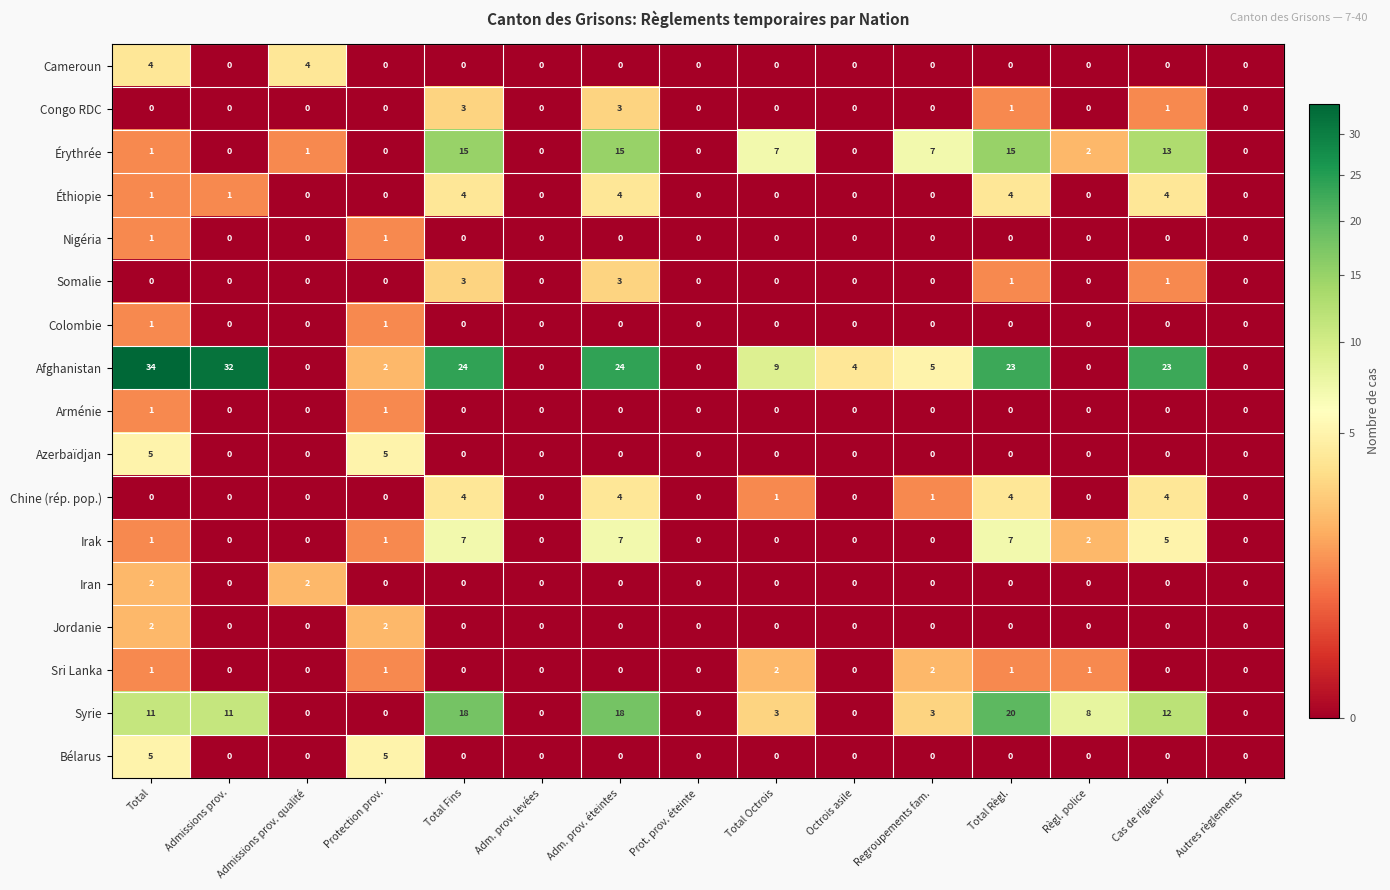

Which series has the largest total across all categories?

Afghanistan